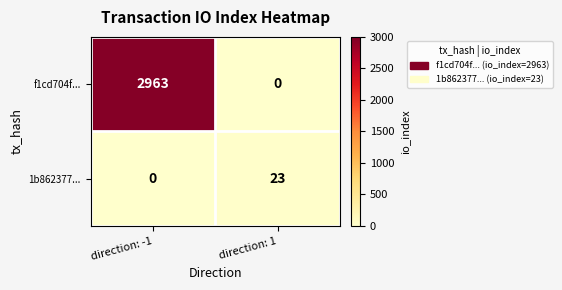

What is the difference between the highest and lowest values at direction: -1?

2963